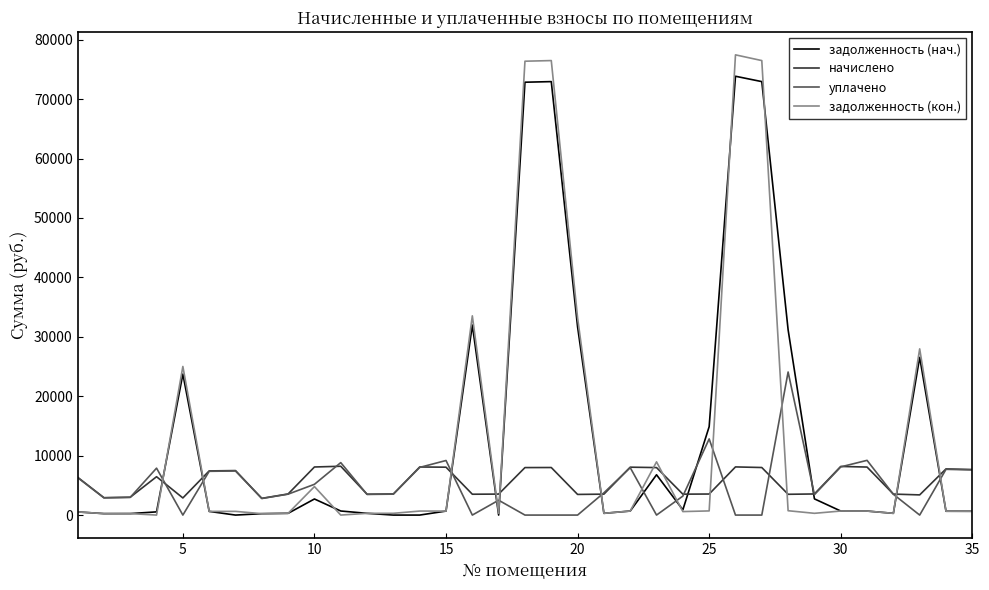

Rank the series by their maximum value, from lowest to highest.

начислено, уплачено, задолженность (нач.), задолженность (кон.)